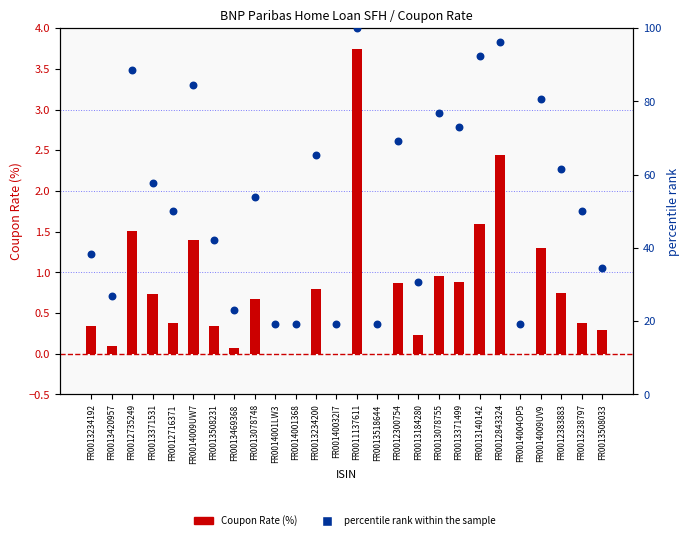

What are all the series names shown in the legend?

Coupon Rate (%), percentile rank within the sample